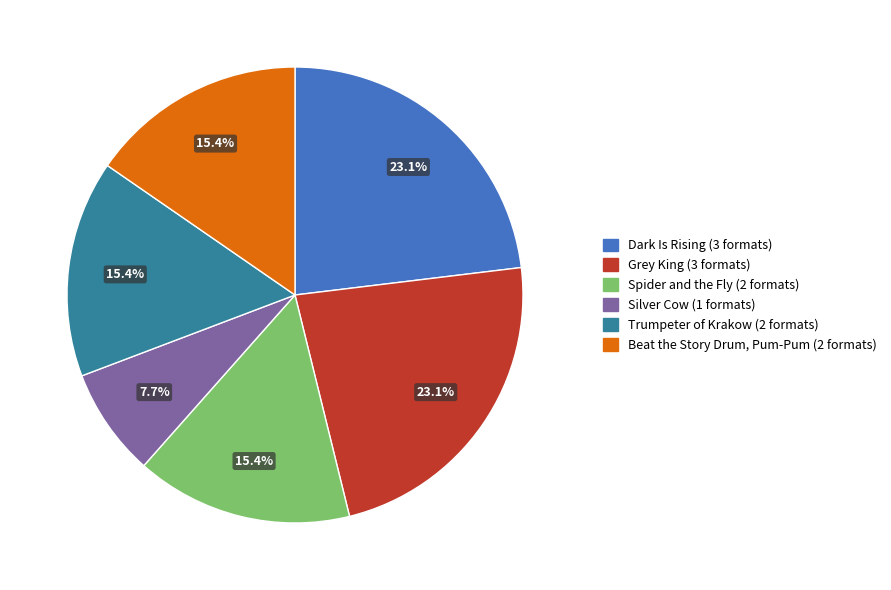

Which category has the smallest portion of the pie?

Silver Cow